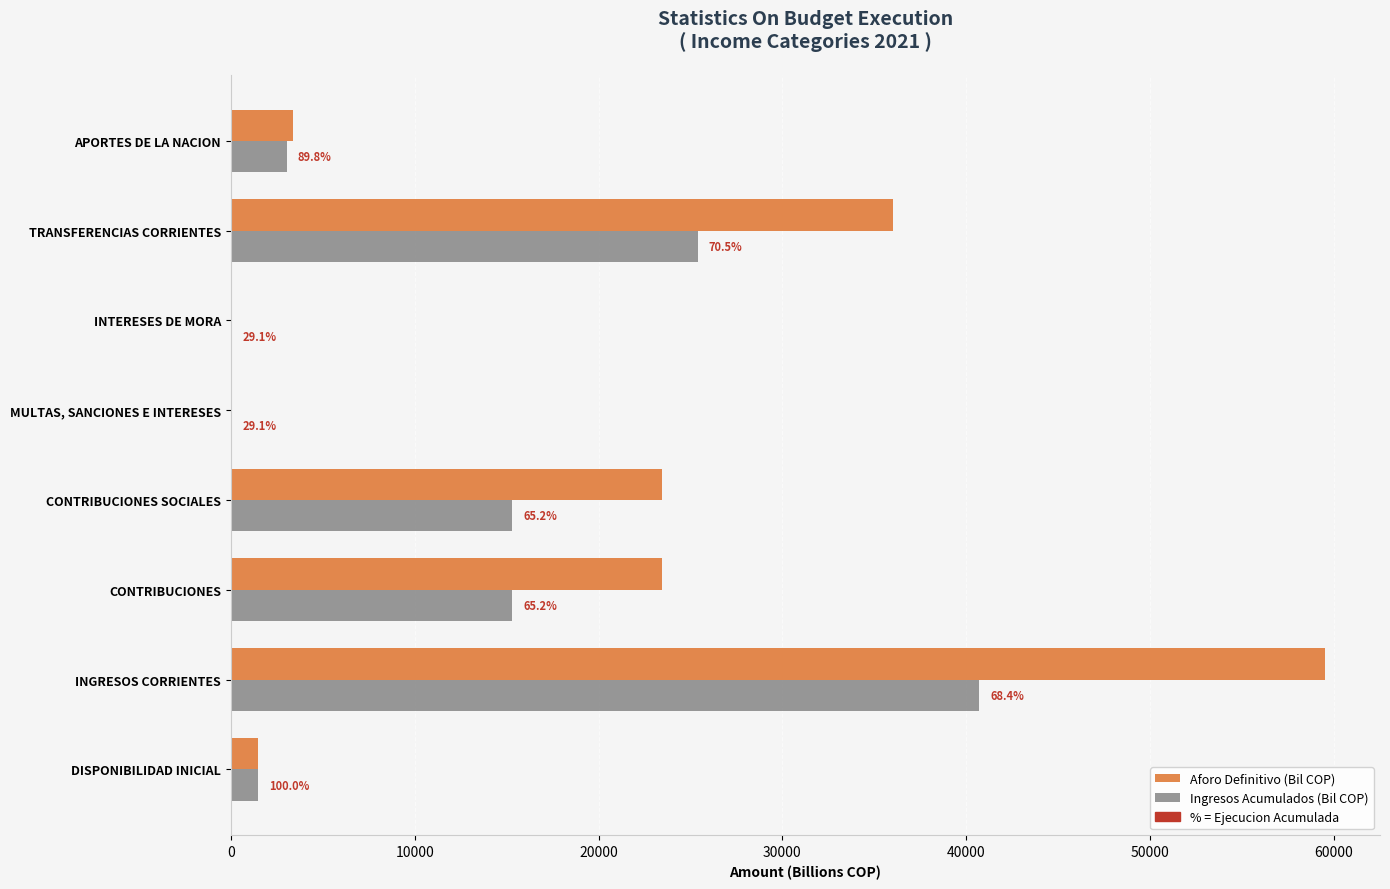

What is the sum of all Aforo Definitivo (Bil COP) values?

147474.9